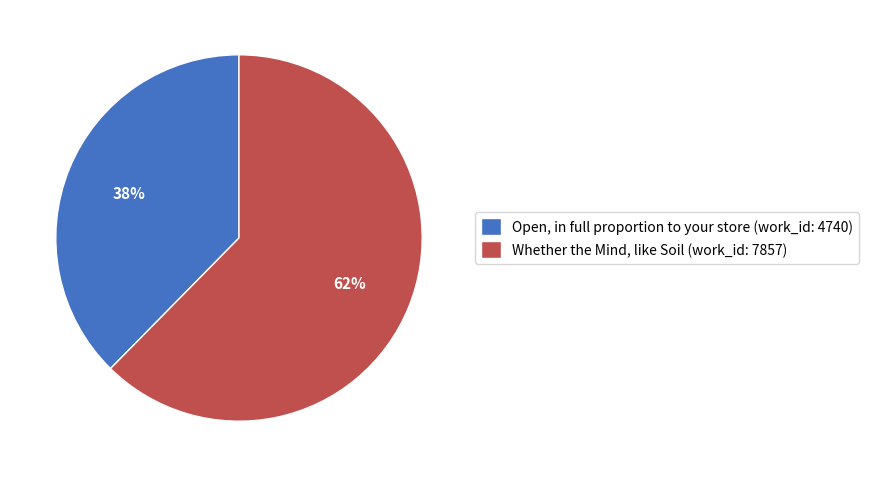

Rank the categories by value from highest to lowest.

Whether the Mind, like Soil (work_id: 7857), Open, in full proportion to your store (work_id: 4740)